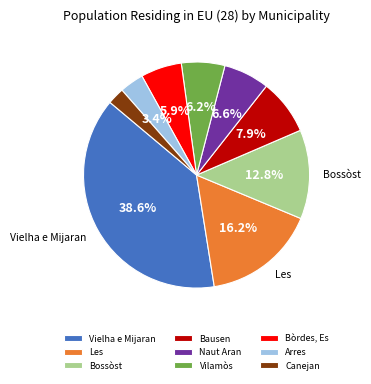

Count the number of slices in the pie.

9